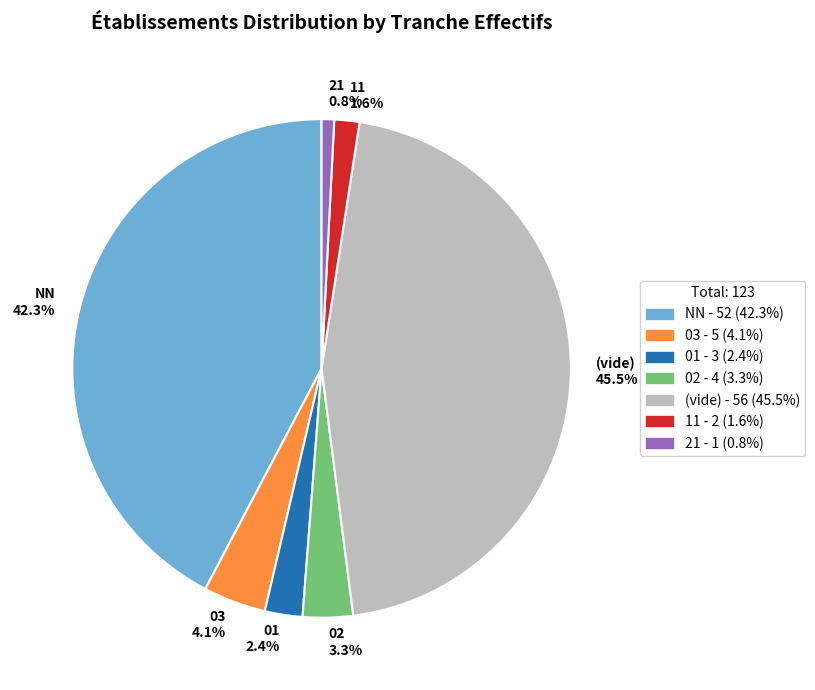

Which slice is the largest?

(vide) 45.5%